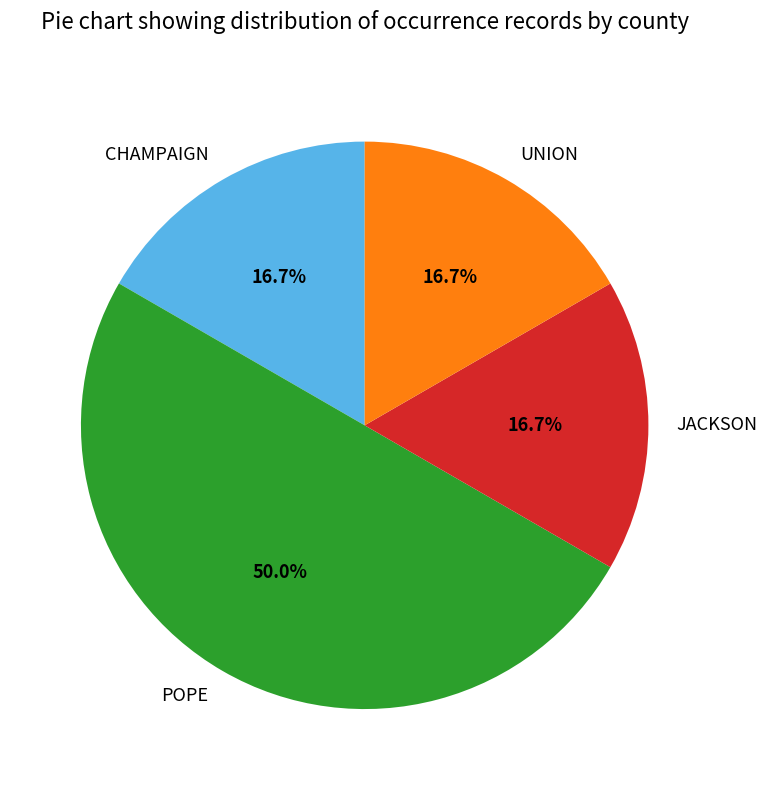

The POPE slice represents 64% of the pie. True or false?

False